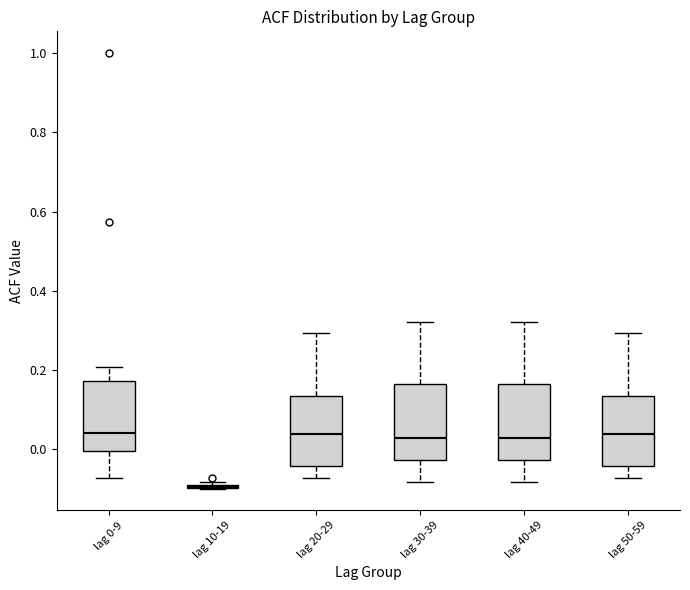

Reading left to right, read every box against the y-axis: the position of its median line, the range the box covers, and the ends of its whiskers. The values are not printed on the chart, so give them approximately, as read against the axis.

lag 0-9: median 0.04, box 0.00 to 0.18, whiskers -0.08 to 0.20
lag 10-19: box collapsed to a line at -0.10, whiskers -0.10 to -0.08
lag 20-29: median 0.04, box -0.04 to 0.14, whiskers -0.08 to 0.30
lag 30-39: median 0.02, box -0.02 to 0.16, whiskers -0.08 to 0.32
lag 40-49: median 0.02, box -0.02 to 0.16, whiskers -0.08 to 0.32
lag 50-59: median 0.04, box -0.04 to 0.14, whiskers -0.08 to 0.30